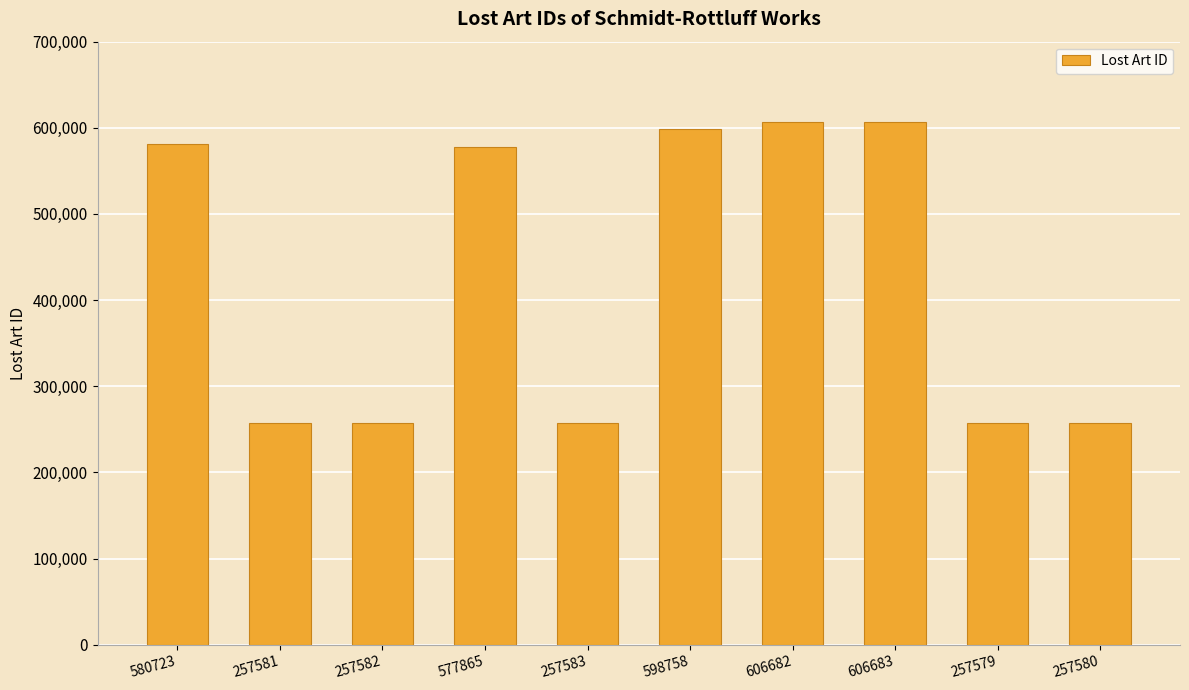

The value at 580723 is 580723. True or false?

True